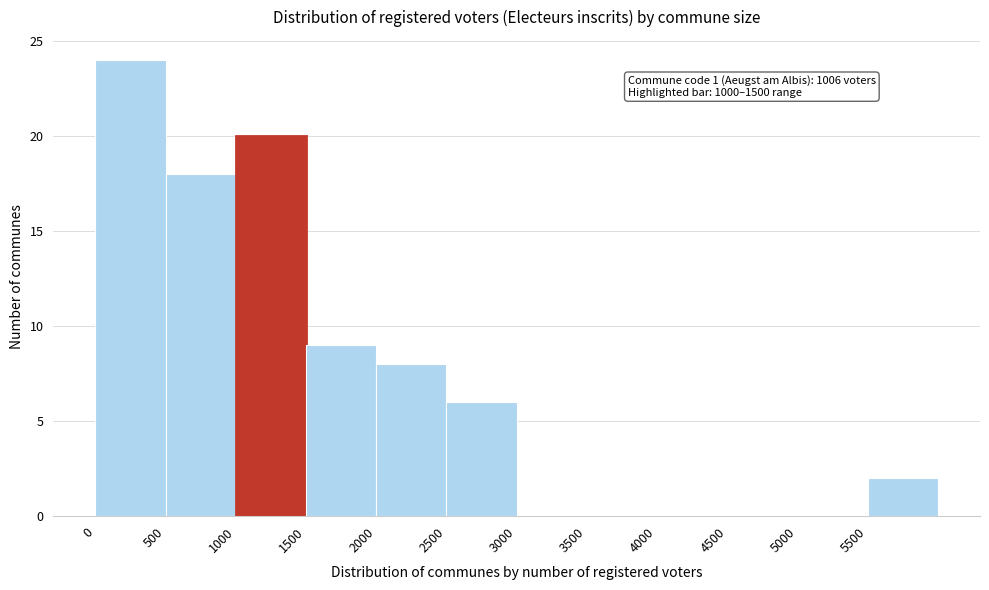

Which range on the x-axis has the tallest bar?

0 to 500